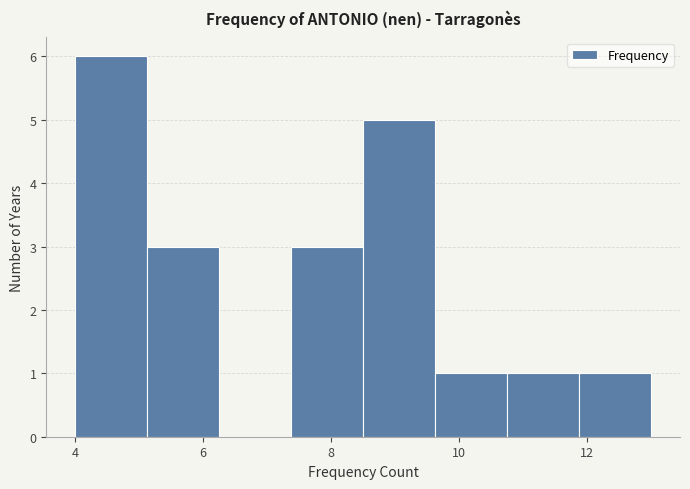

Over which range of the x-axis is the bar tallest?

4.0 to 5.2